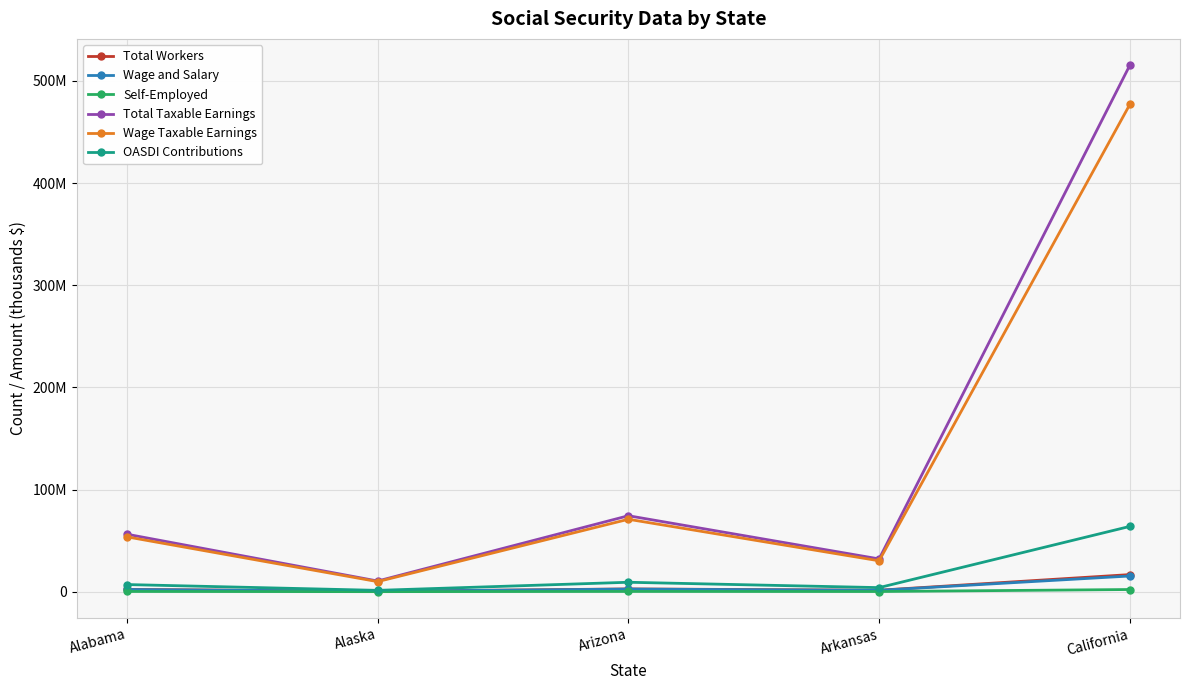

At Alabama, list the series in order from largest to smallest.

Total Taxable Earnings, Wage Taxable Earnings, OASDI Contributions, Total Workers, Wage and Salary, Self-Employed